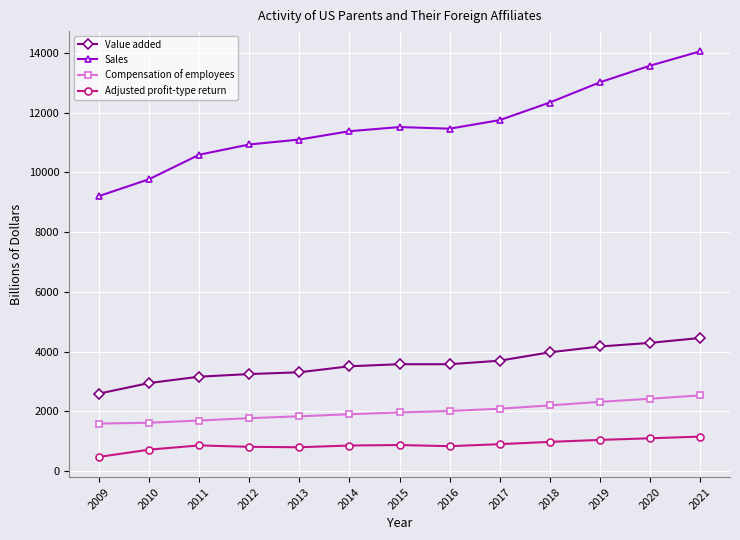

What is the total value across all series at 2018?

19495.6